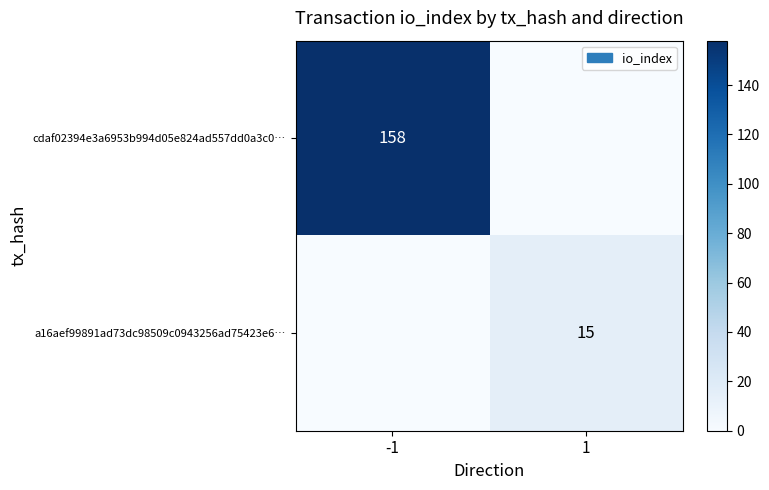

The cdaf02394e3a6953b994d05e824ad557dd0a3c0… series shows 46 at -1. True or false?

False